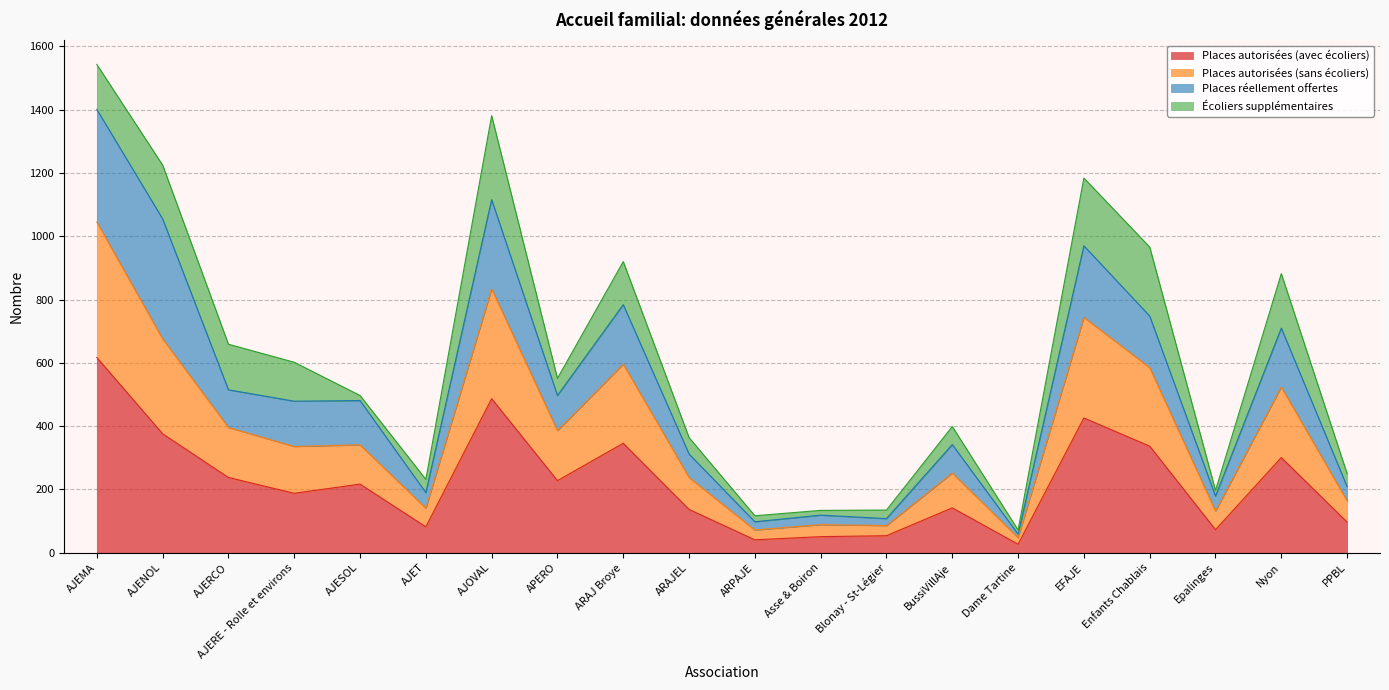

What is the difference between the maximum and minimum values in the Places autorisées (sans écoliers) series?

997